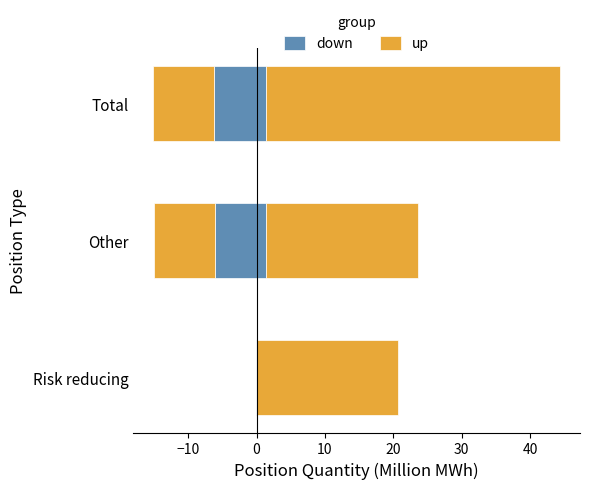

How many bars are there in each group?

2